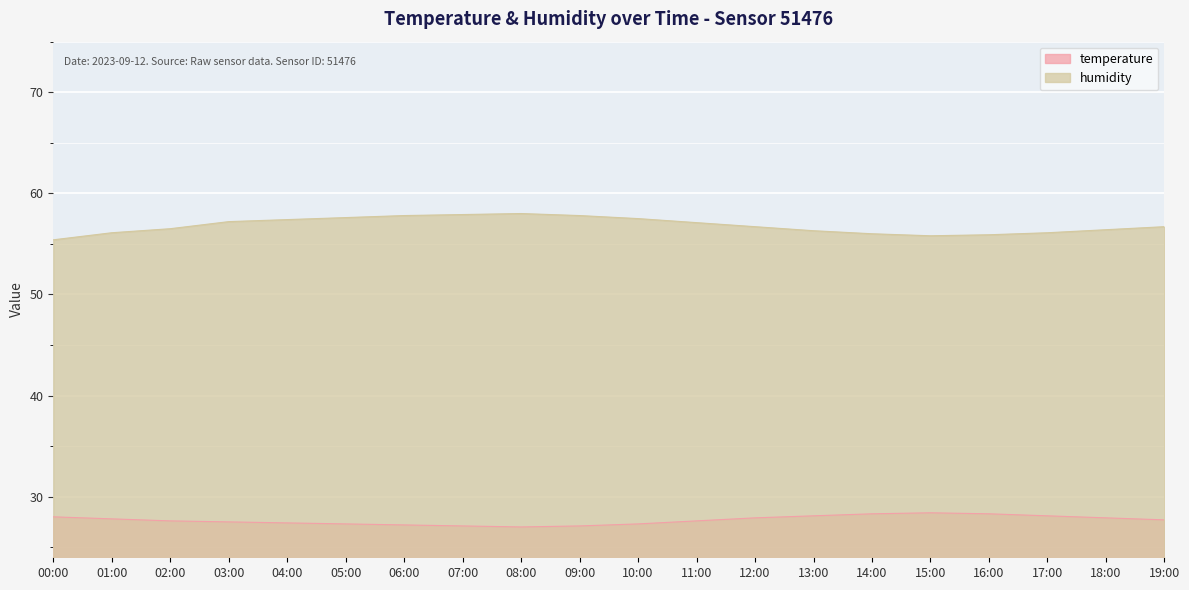

True or false: humidity and temperature intersect in this chart.

False